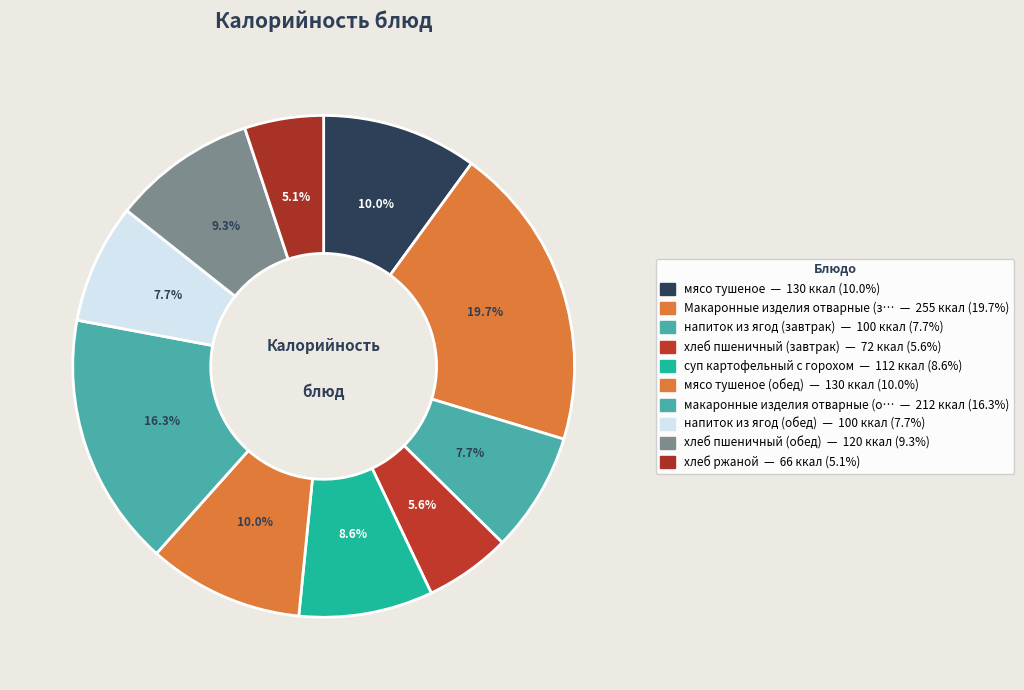

Which category has the smallest portion of the pie?

хлеб ржаной